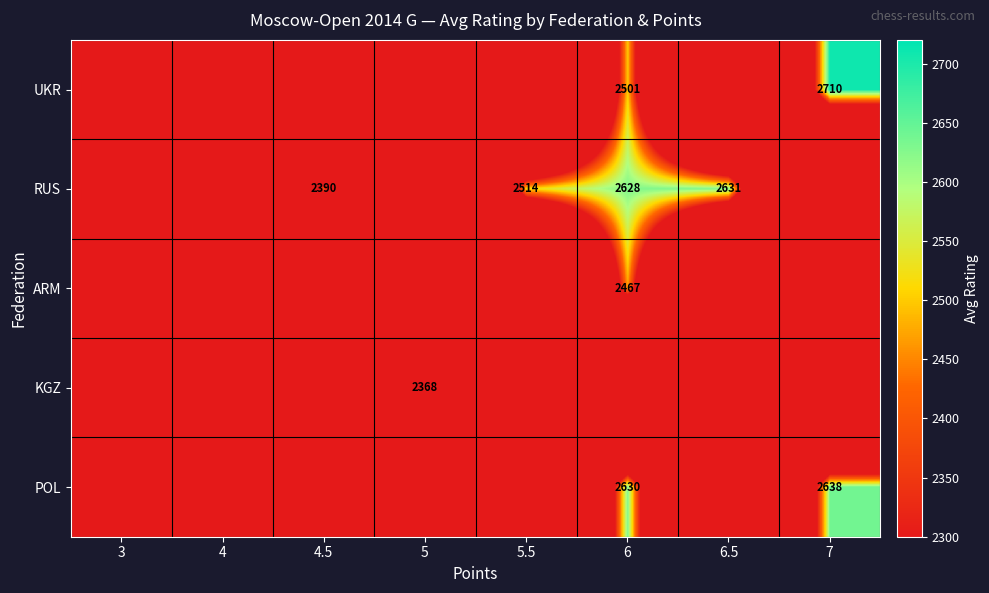

Is it true that UKR equals 2710 at 7?

True